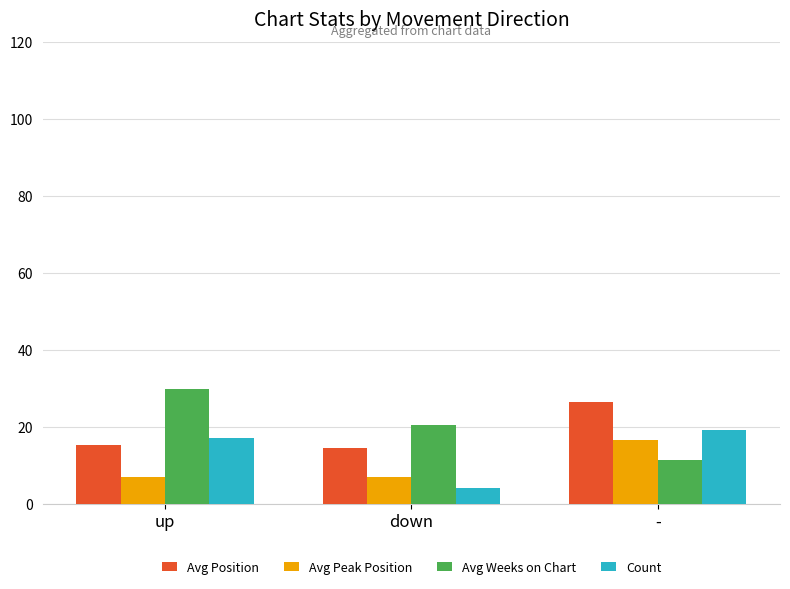

At how many categories does at least one series exceed 24?

2